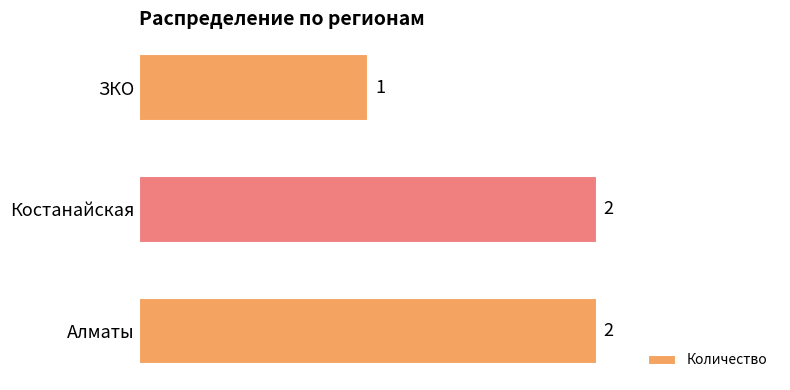

How many values are between 1 and 2?

3